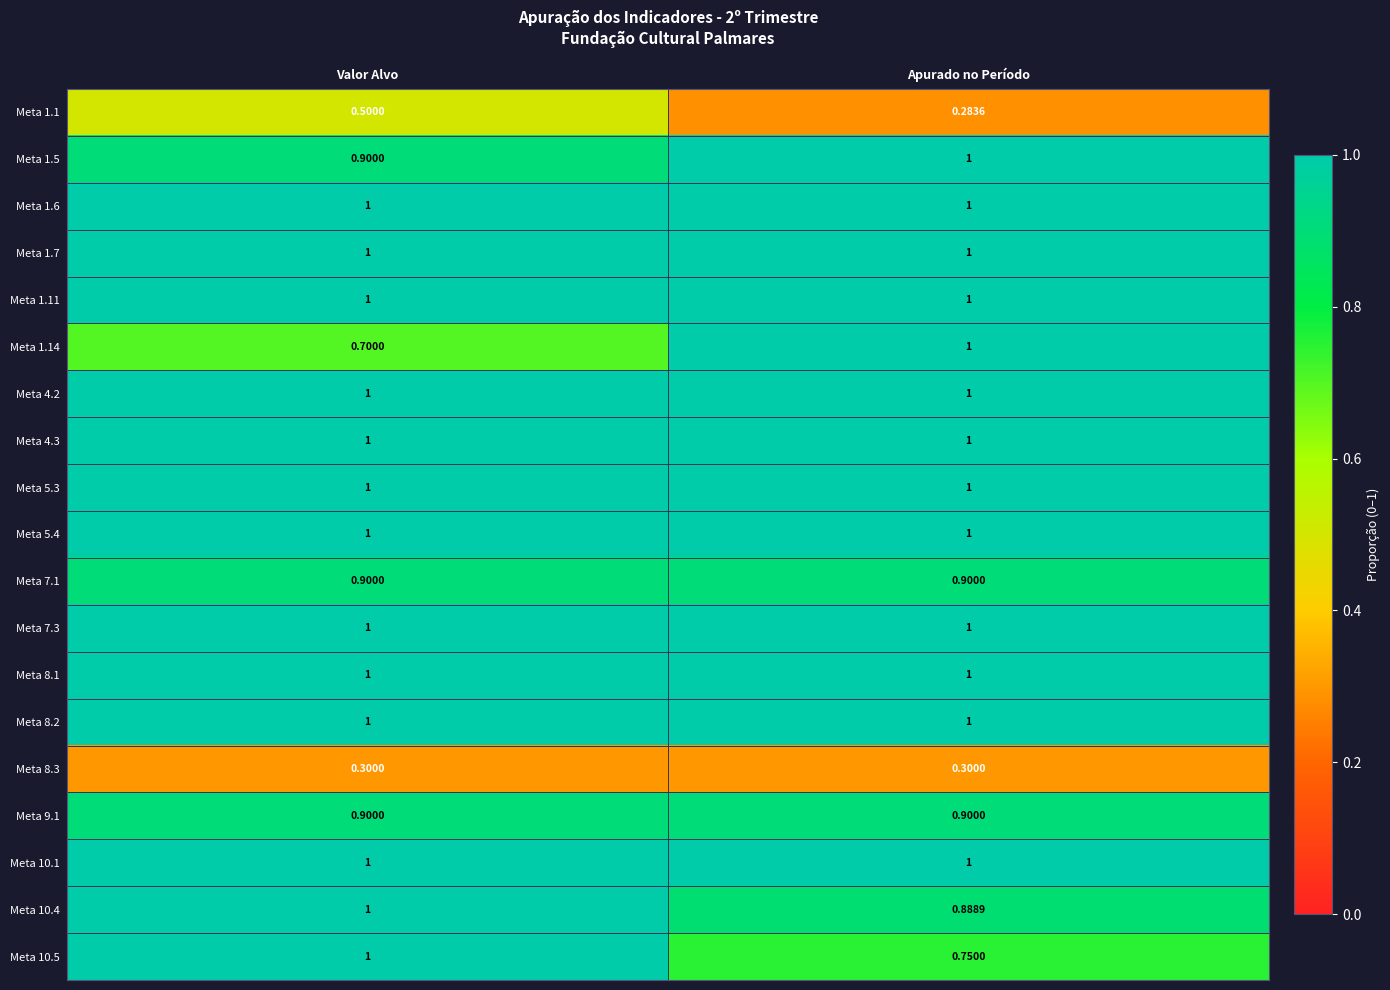

What is the minimum value shown in the chart?

0.3